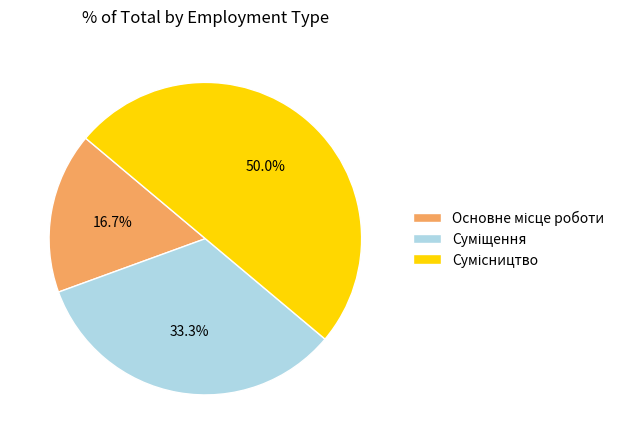

What is the ratio of the value at Суміщення to the value at Основне місце роботи?

2.0